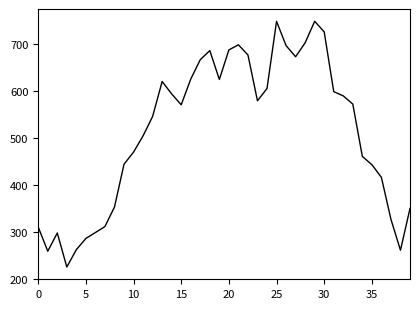

What is the greatest value displayed?

748.3